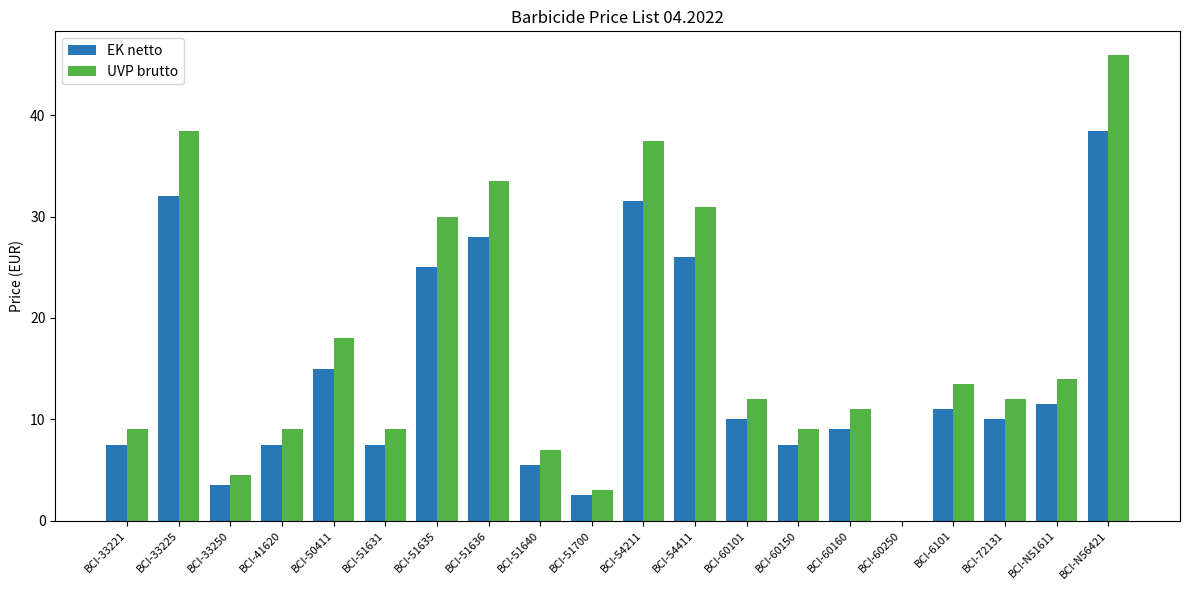

Which series changed the most between BCI-54211 and BCI-72131?

UVP brutto